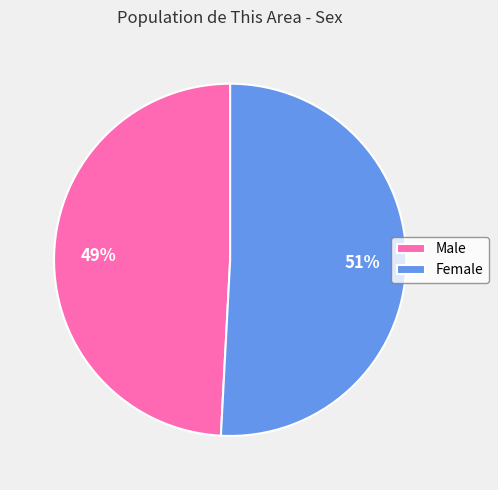

Combined, do Male and Female account for over 50%?

Yes